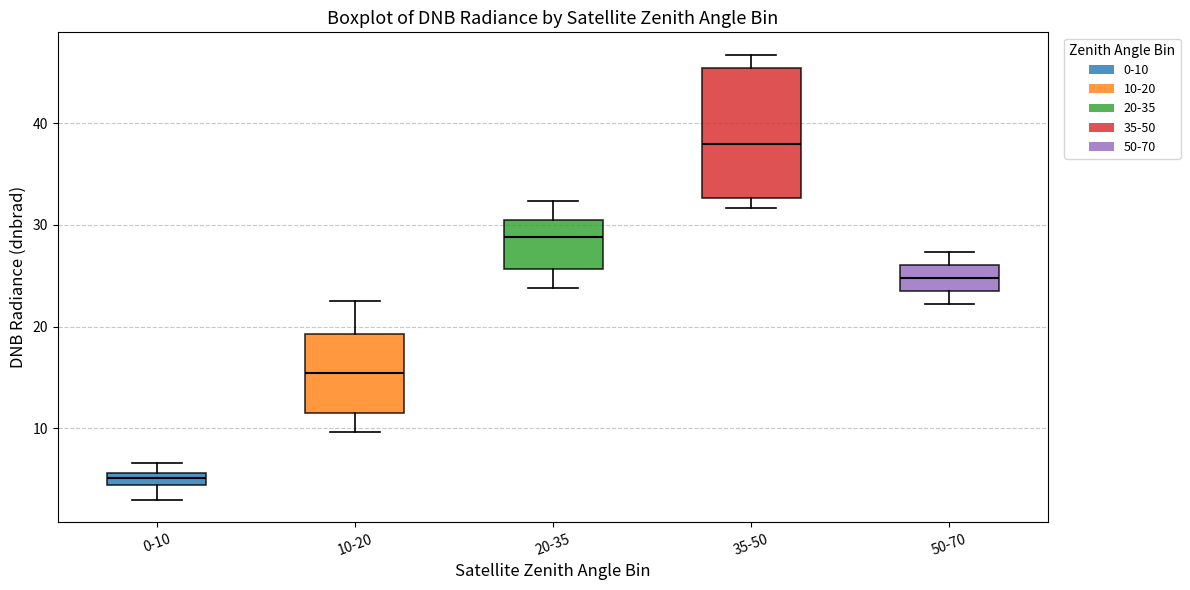

Where does the lower whisker of the box for 10-20 end on the y-axis? The values are not printed on the chart, so give them approximately, as read against the axis.

10